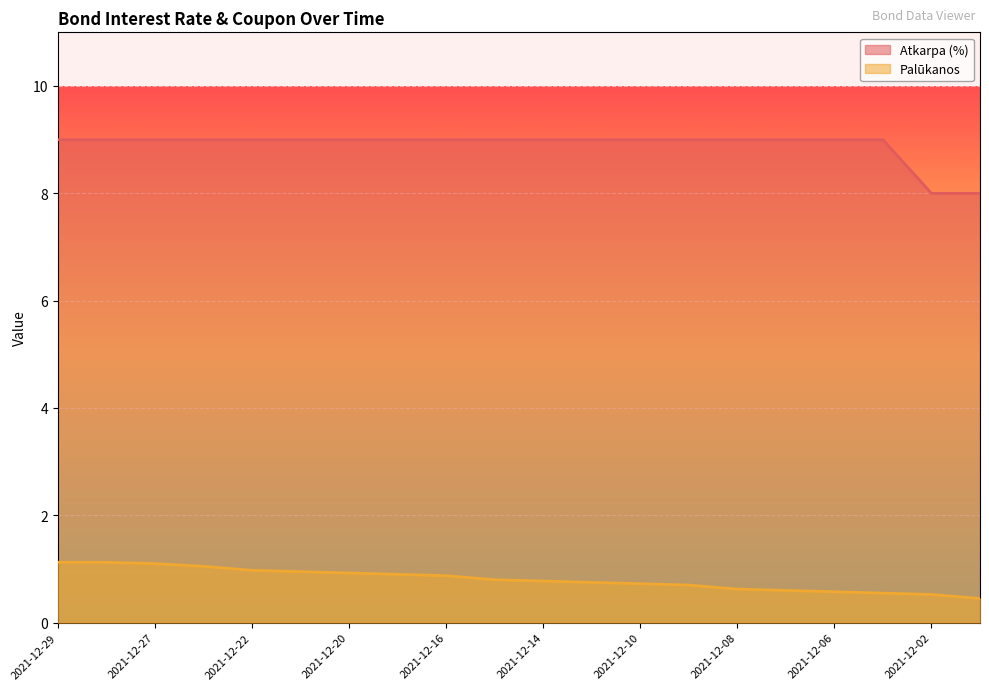

Which label corresponds to the smallest value in the chart?

2021-12-01